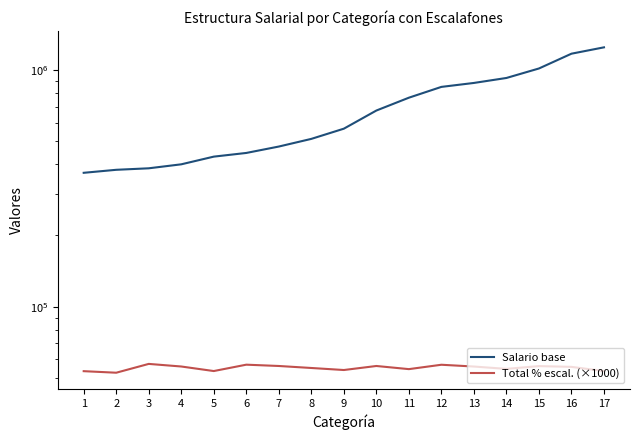

Which has a higher value, 7 or 13?

13